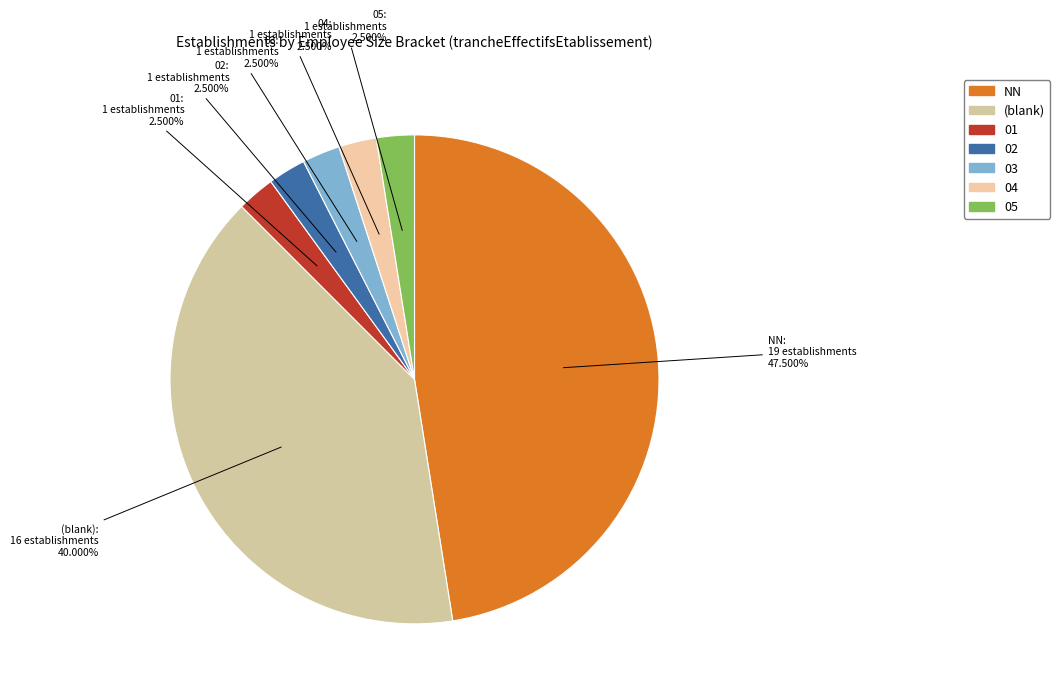

How many slices are in this pie chart?

7